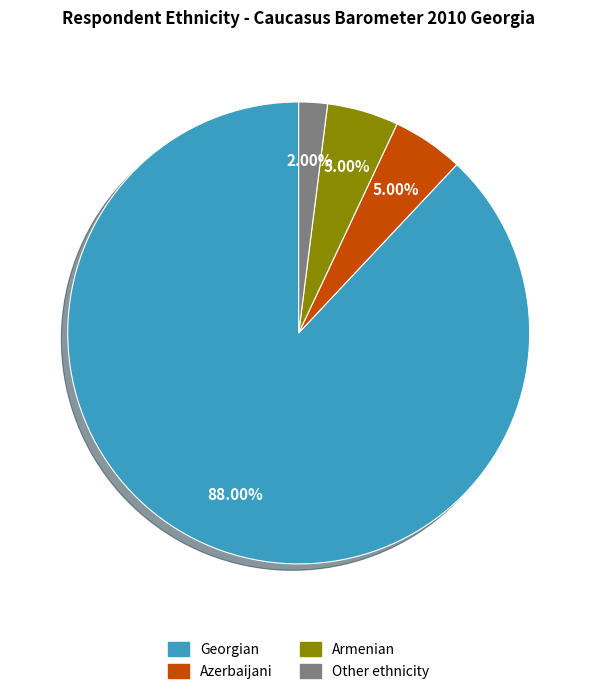

What percentage do Georgian and Other ethnicity together represent?

90.0%